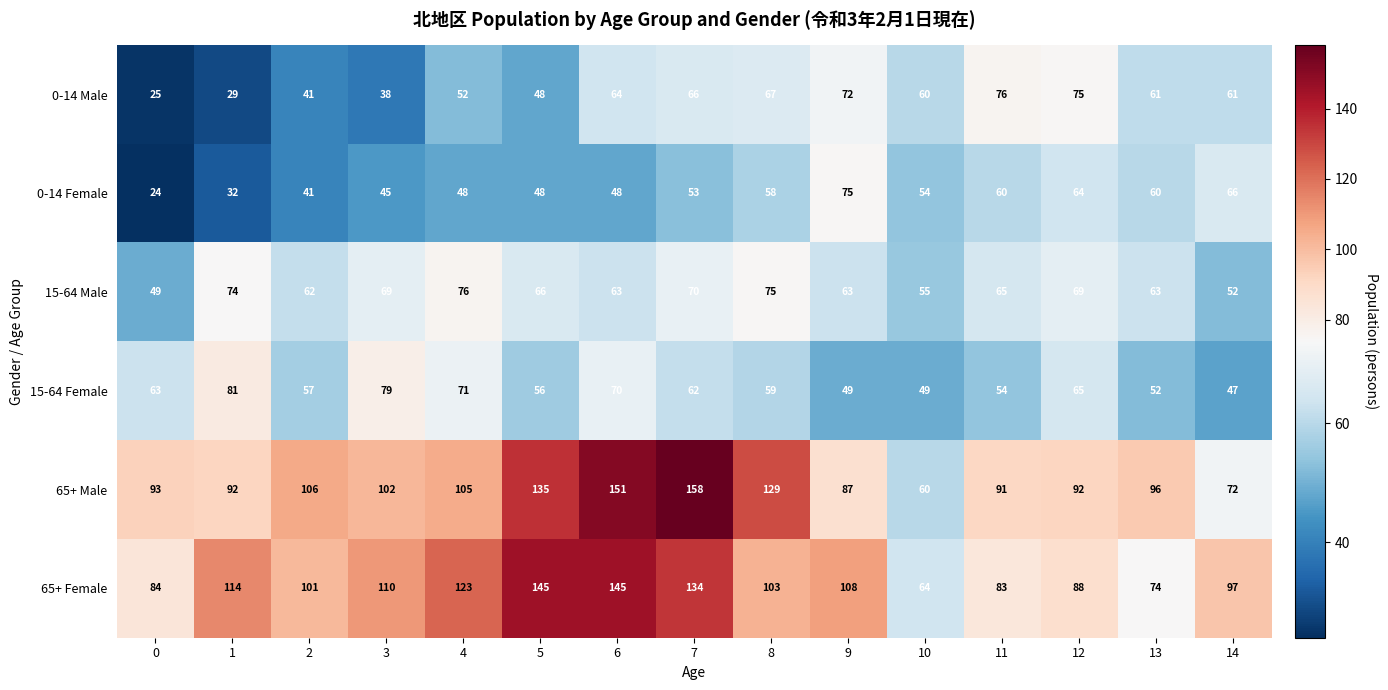

At 9, list the series in order from largest to smallest.

65+ Female, 65+ Male, 0-14 Female, 0-14 Male, 15-64 Male, 15-64 Female